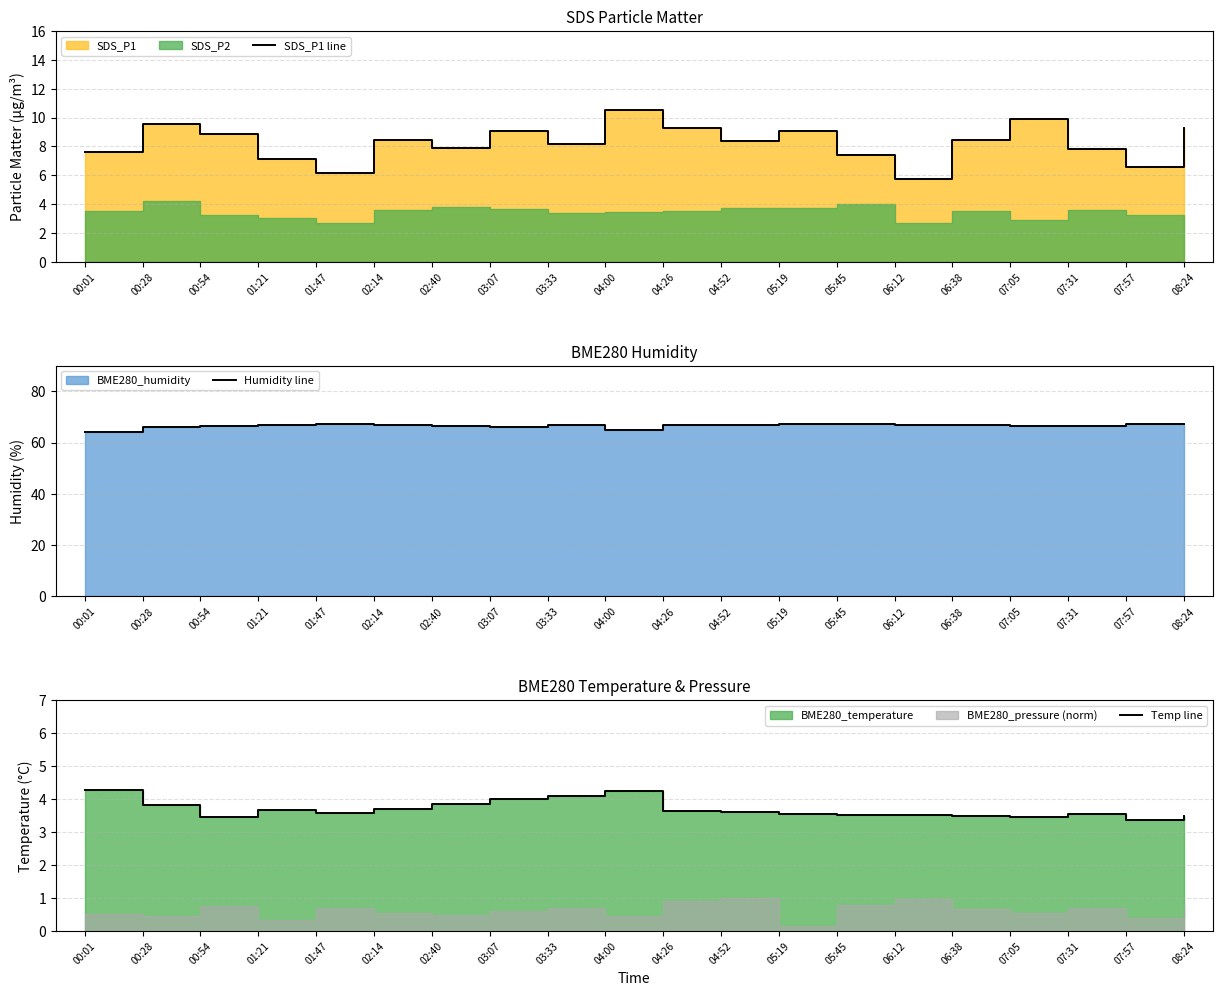

The SDS_P1 line series shows 2.5 at 05:45. True or false?

False